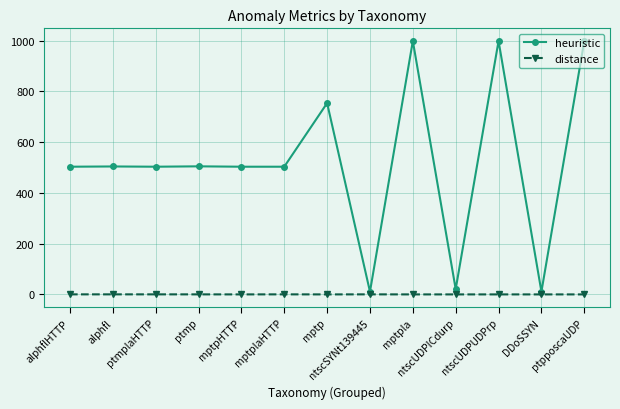

Which series has the largest total across all categories?

heuristic